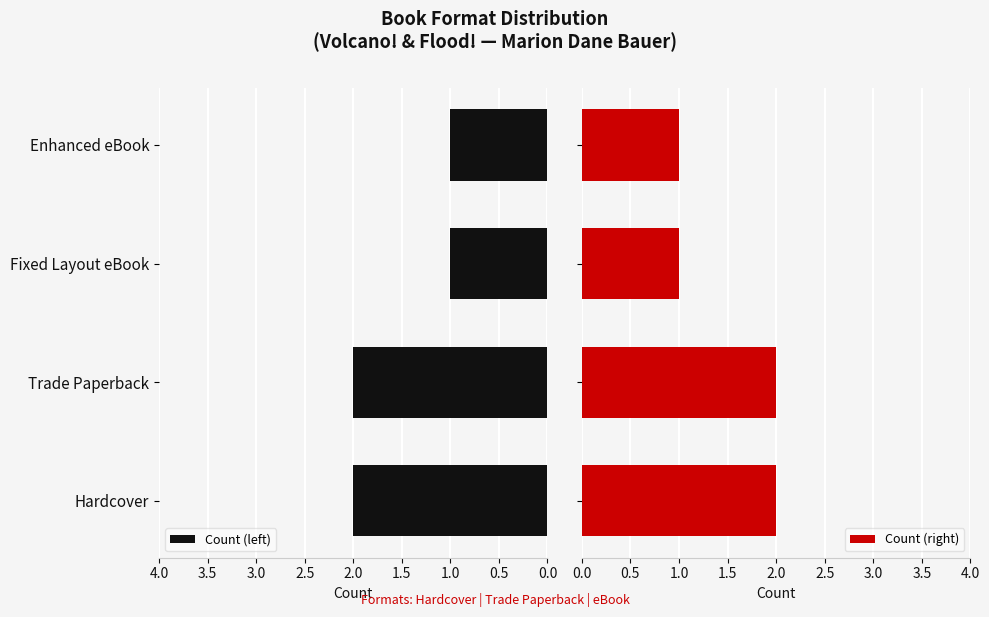

What is the sum of all Count (left) values?

6